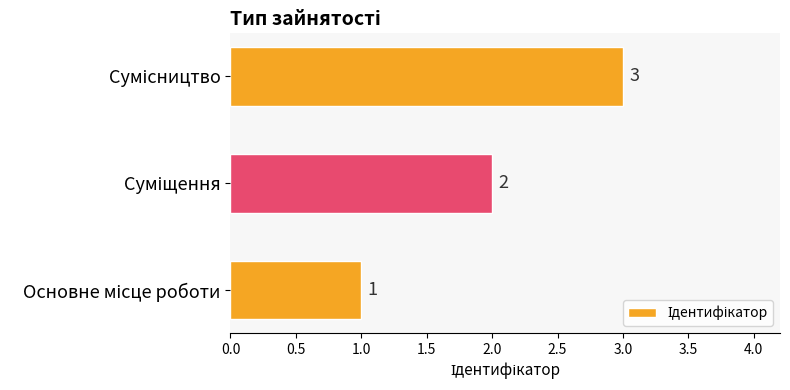

Count the values in the range 1 to 3.

3